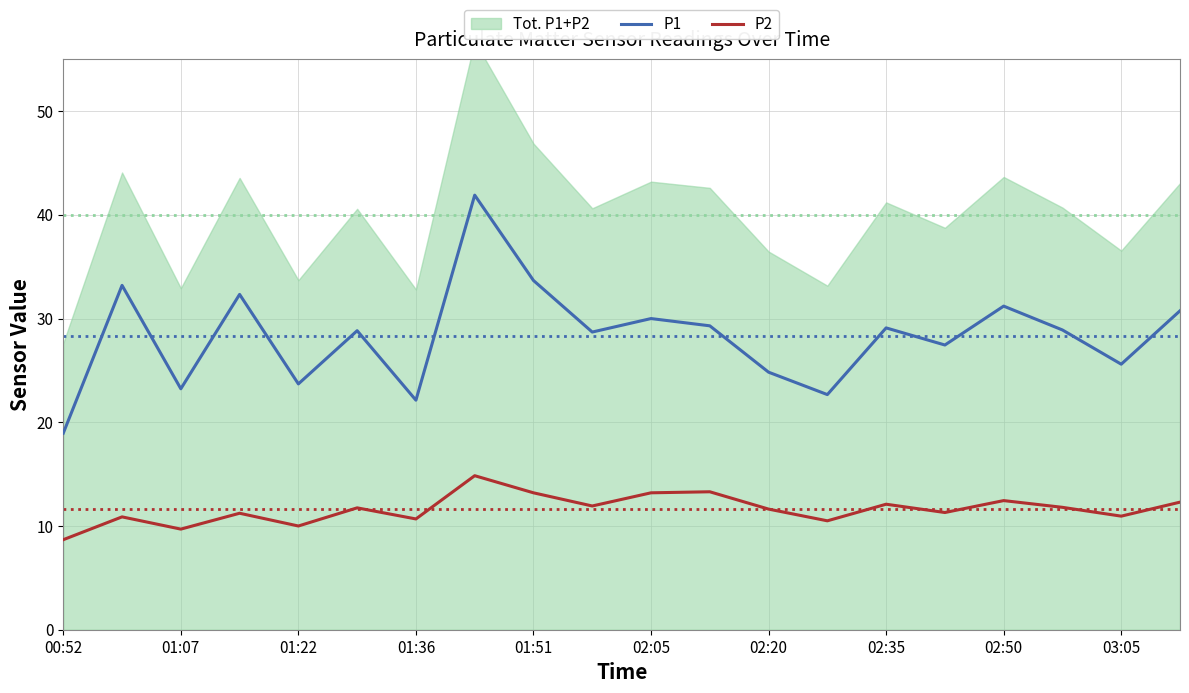

What is the maximum value for P1?

41.9